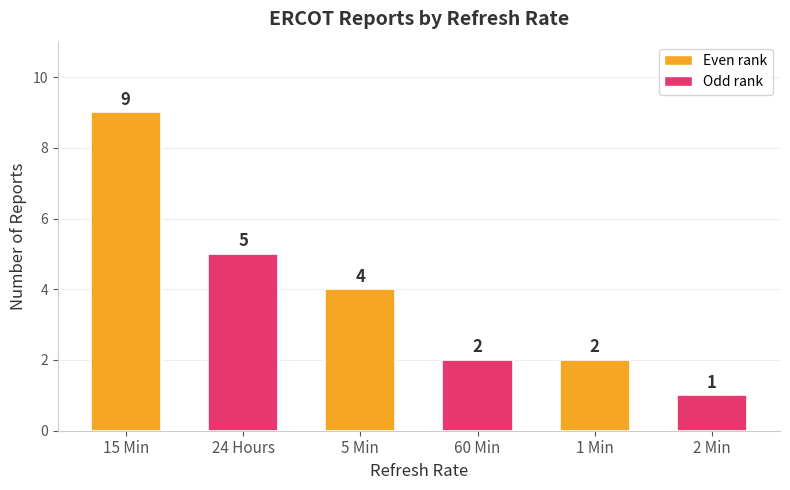

True or false: the data shows 1 at 2 Min.

True